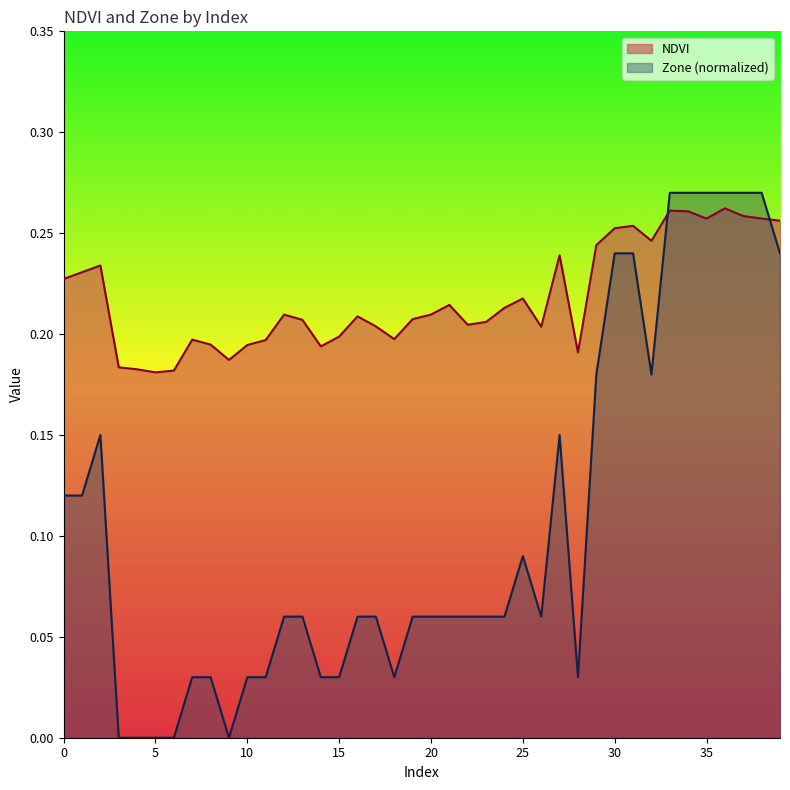

True or false: Zone has more than 1 interior local peaks.

True